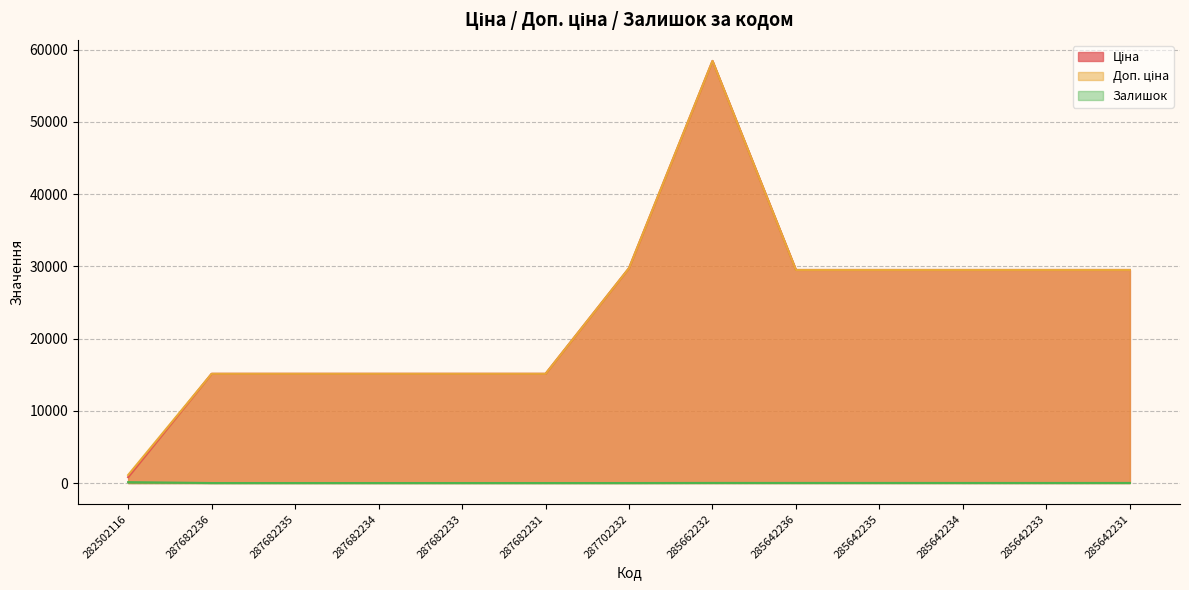

Between 287702232 and 285662232, which series saw the biggest shift?

Ціна